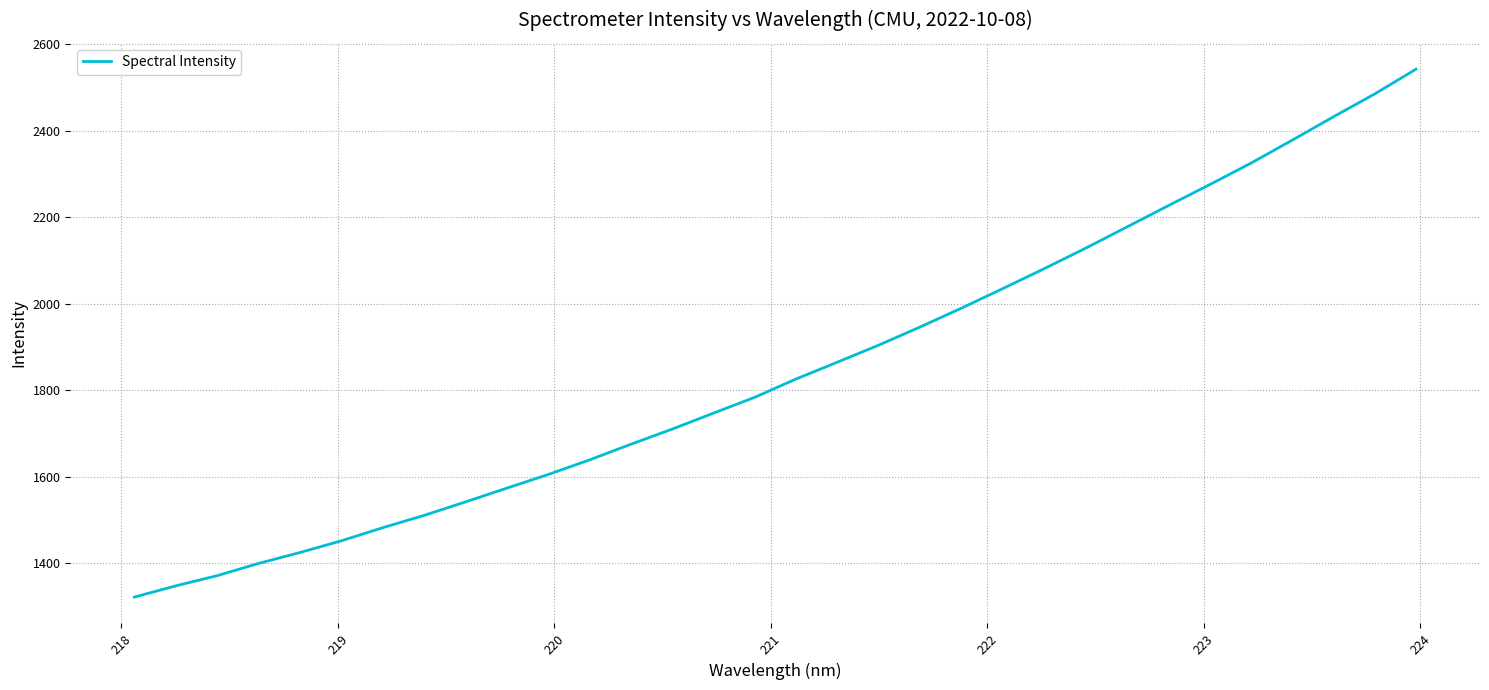

What is the difference between the maximum and minimum values?

1220.1